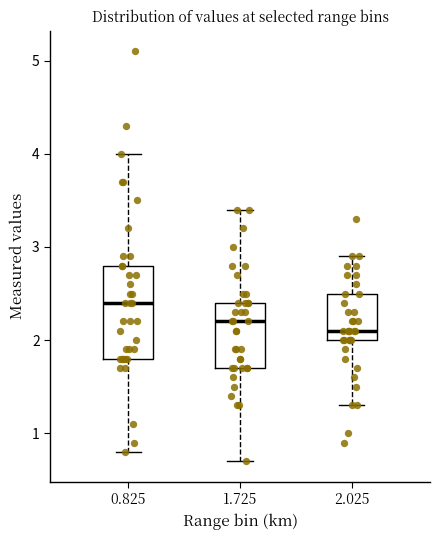

Reading left to right, read every box against the y-axis: the position of its median line, the range the box covers, and the ends of its whiskers. The values are not printed on the chart, so give them approximately, as read against the axis.

0.825: median 2.4, box 1.8 to 2.8, whiskers 0.8 to 4.0
1.725: median 2.2, box 1.7 to 2.4, whiskers 0.7 to 3.4
2.025: median 2.1, box 2.0 to 2.5, whiskers 1.3 to 2.9